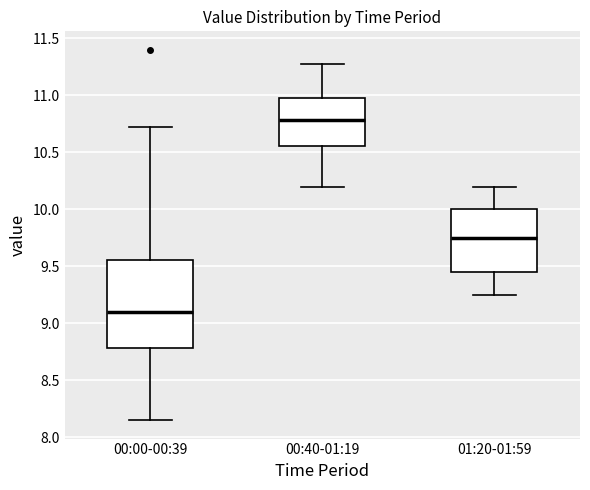

Reading left to right, transcribe this box plot: for each box, give where its median line is, the range the box spans, and where its two whiskers end, as read against the y-axis. The values are not printed on the chart, so give them approximately, as read against the axis.

00:00-00:39: median 9.10, box 8.80 to 9.55, whiskers 8.15 to 10.70
00:40-01:19: median 10.80, box 10.55 to 11.00, whiskers 10.20 to 11.30
01:20-01:59: median 9.75, box 9.45 to 10.00, whiskers 9.25 to 10.20